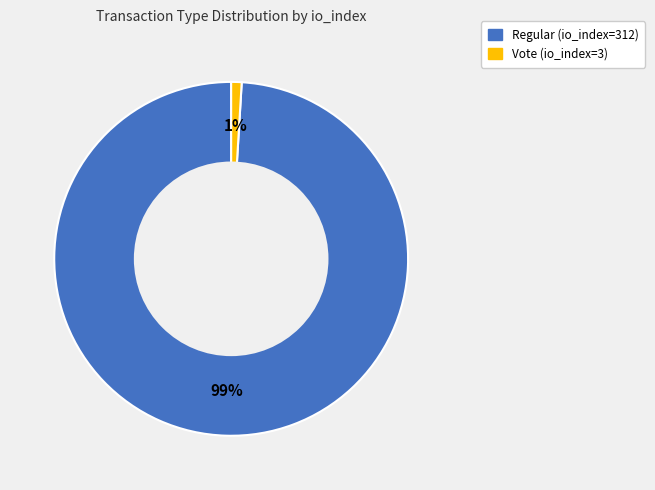

To the nearest percent, what percentage of the pie is Regular (io_index=312)?

99%